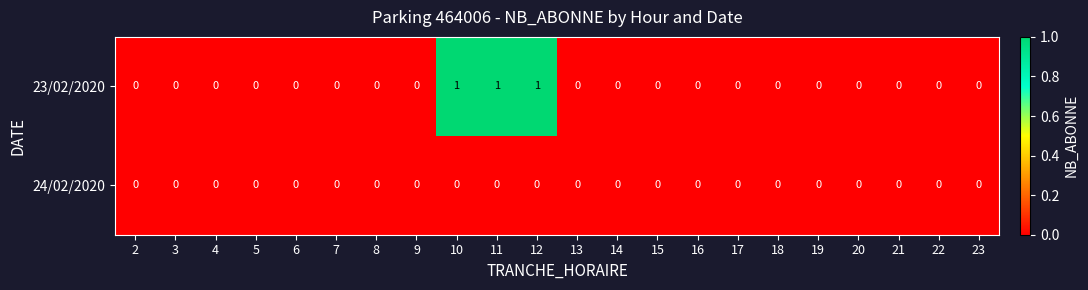

The 23/02/2020 series shows 0 at 20. True or false?

True